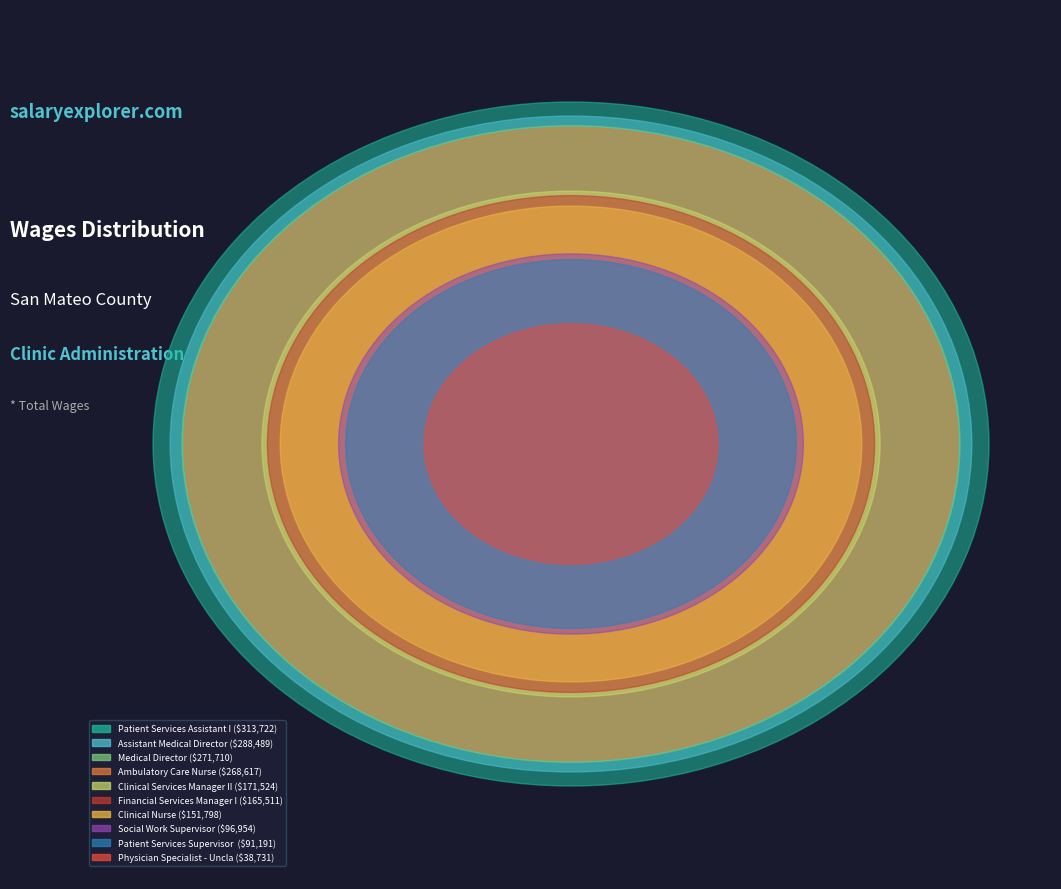

To the nearest percent, what is the combined percentage of Clinical Nurse and Ambulatory Care Nurse?

23%